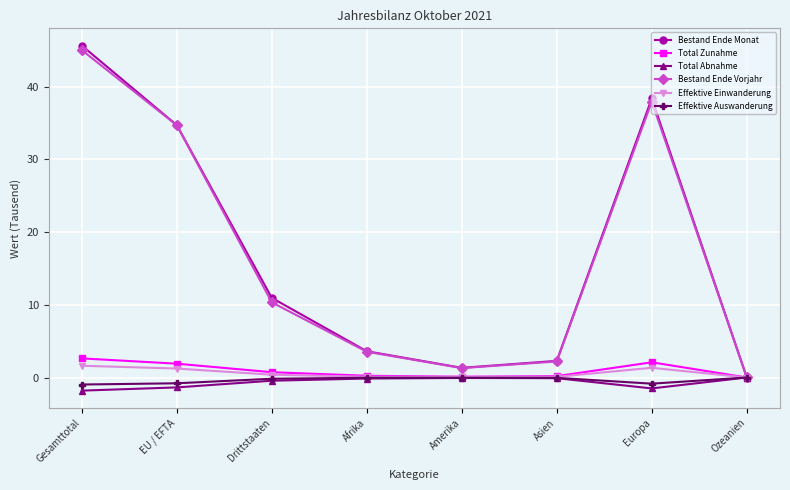

Where is Bestand Ende Monat nearest to the value 22?

Drittstaaten